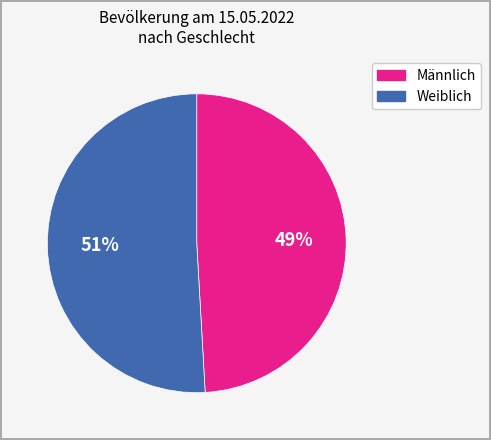

Rank the categories by value from highest to lowest.

Weiblich, Männlich